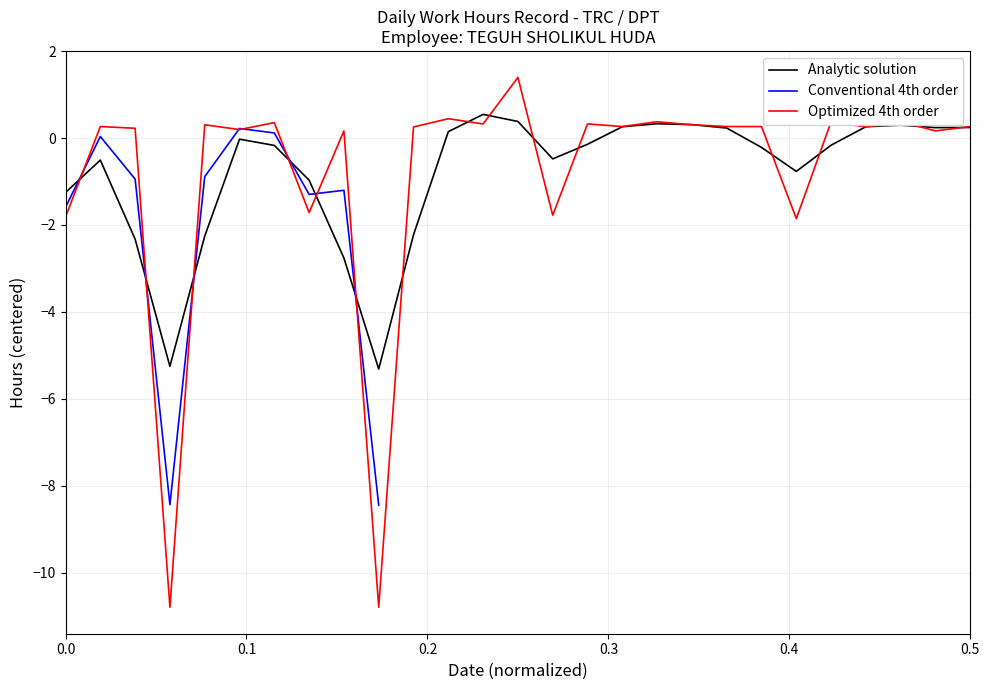

True or false: there are more than 2 points higher than both neighbors.

True